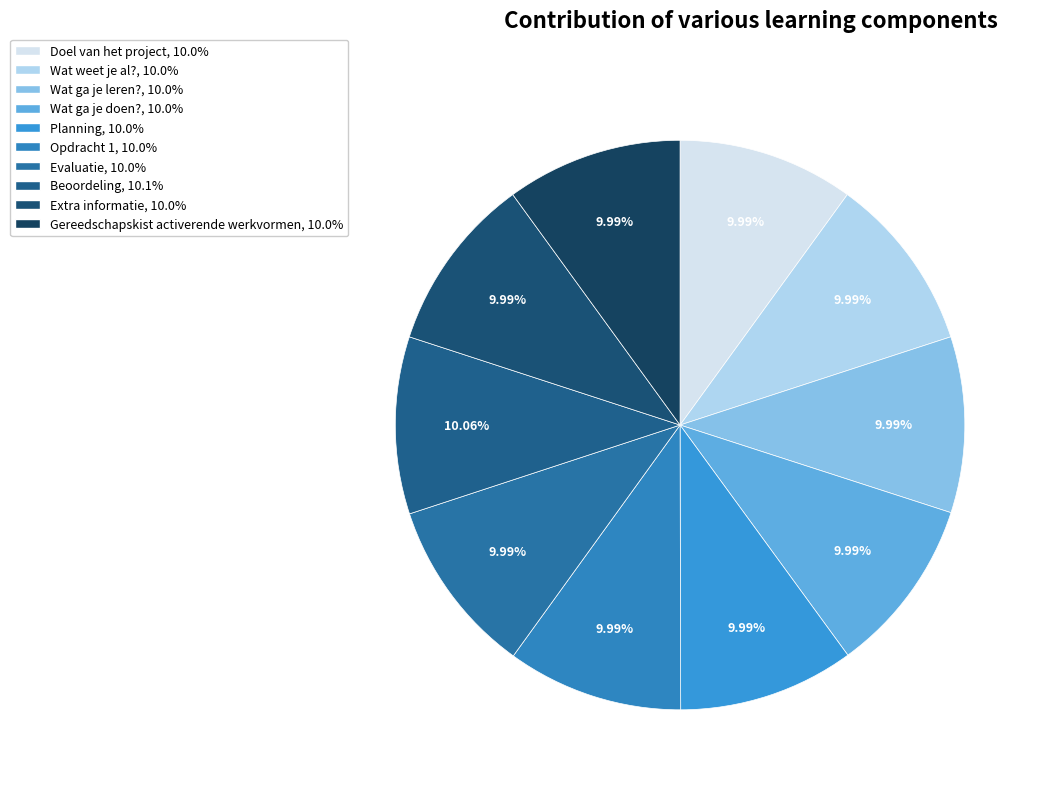

True or false: Gereedschapskist activerende werkvormen accounts for 22% of the total.

False